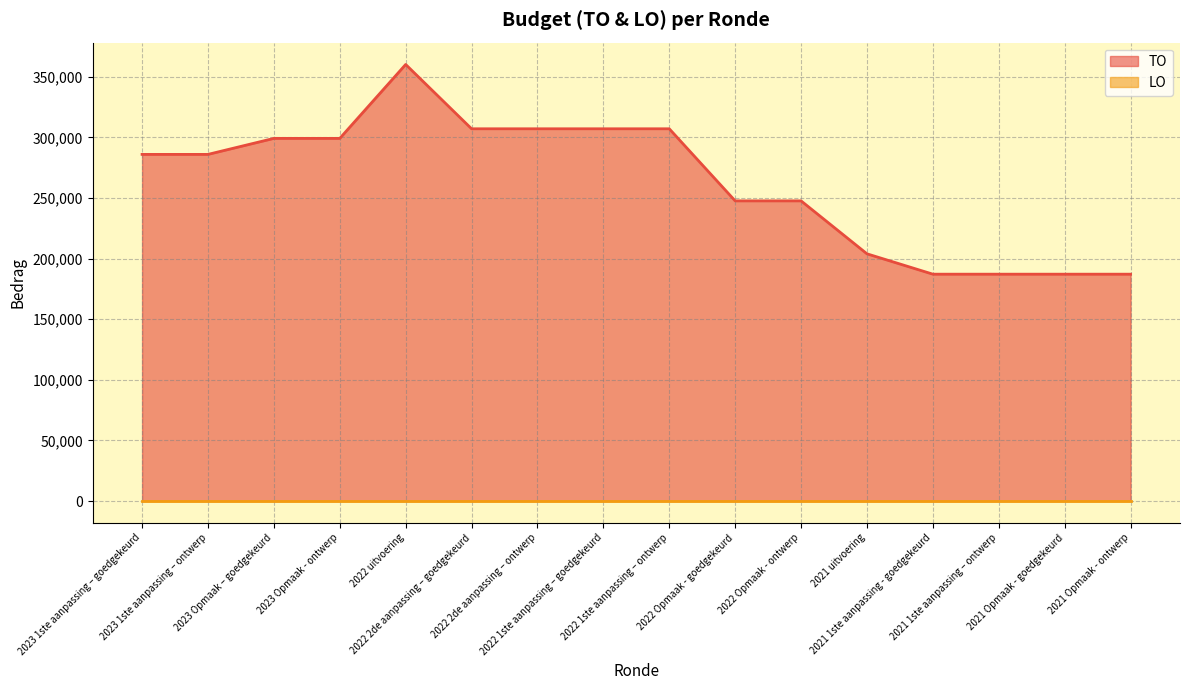

List the labels in order of value, smallest first.

2021 1ste aanpassing - goedgekeurd, 2021 1ste aanpassing – ontwerp, 2021 Opmaak - goedgekeurd, 2021 Opmaak - ontwerp, 2021 uitvoering, 2022 Opmaak - goedgekeurd, 2022 Opmaak - ontwerp, 2023 1ste aanpassing – goedgekeurd, 2023 1ste aanpassing – ontwerp, 2023 Opmaak – goedgekeurd, 2023 Opmaak - ontwerp, 2022 2de aanpassing – goedgekeurd, 2022 2de aanpassing – ontwerp, 2022 1ste aanpassing – goedgekeurd, 2022 1ste aanpassing – ontwerp, 2022 uitvoering